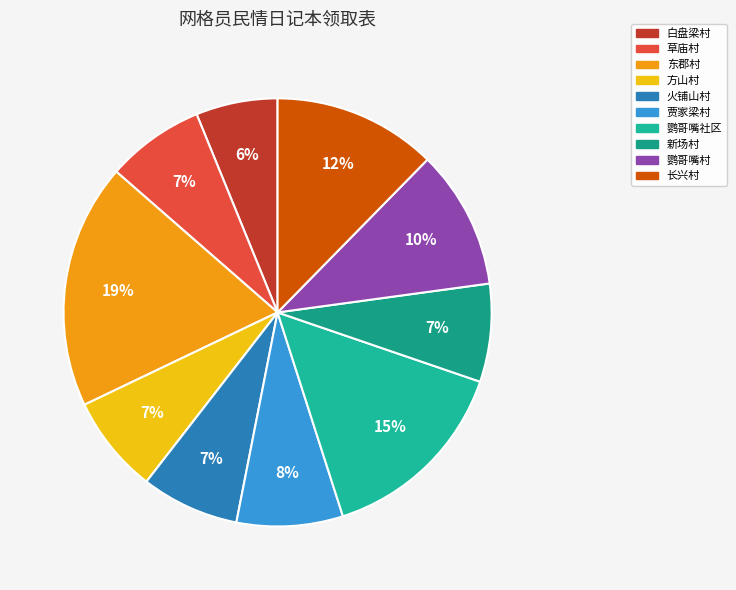

Count the number of slices in the pie.

10